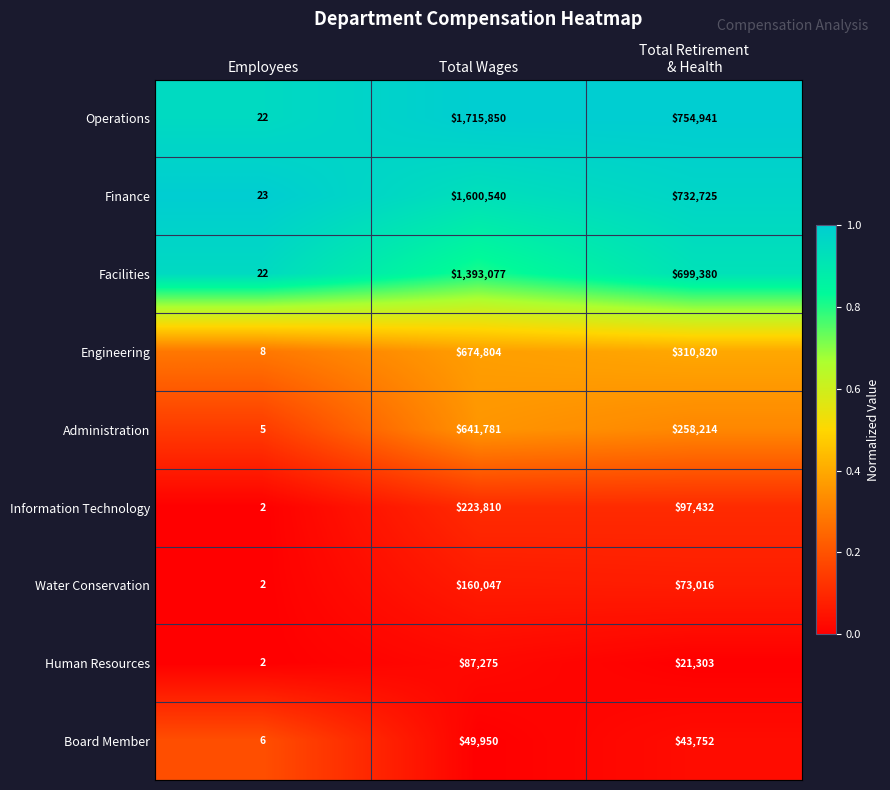

Rank the series by their maximum value, from highest to lowest.

Operations, Finance, Facilities, Engineering, Administration, Information Technology, Water Conservation, Human Resources, Board Member